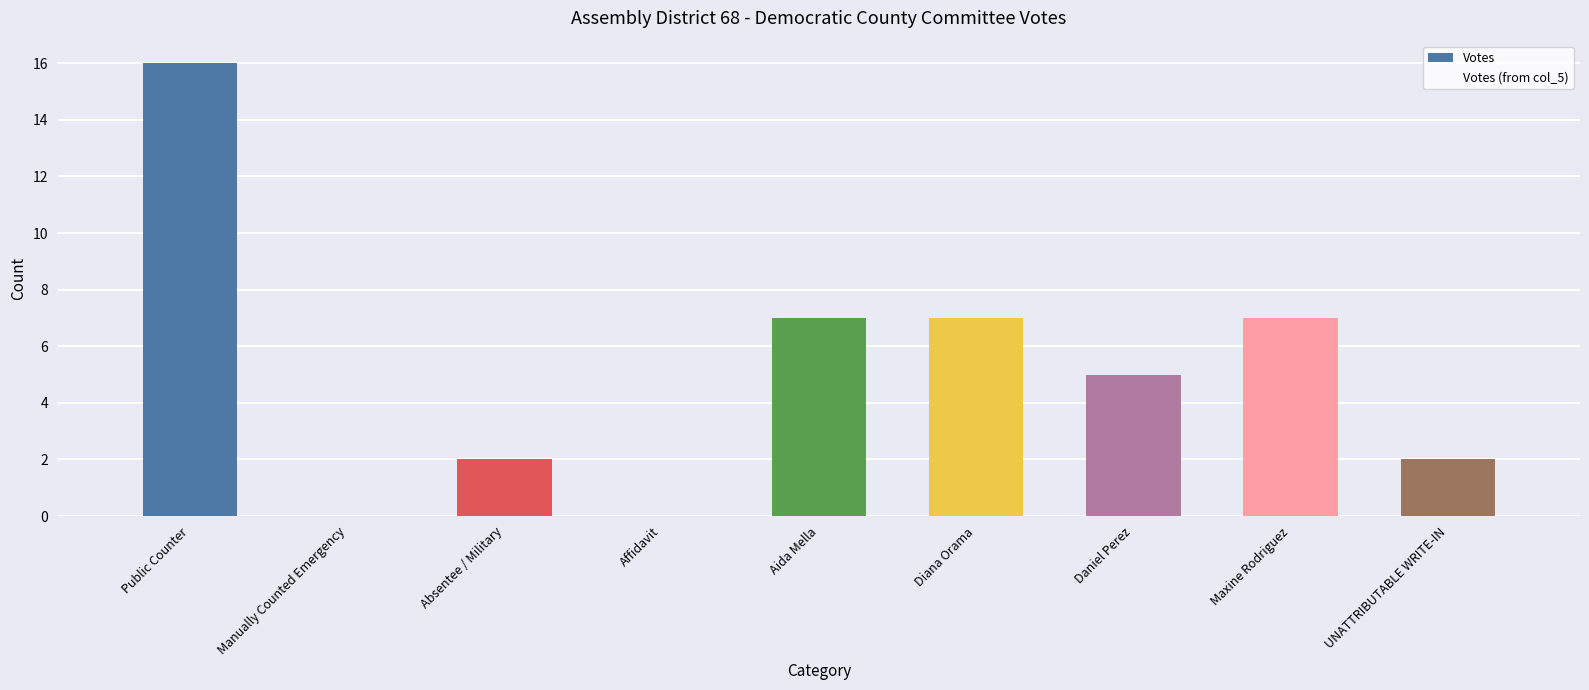

True or false: the data shows 7 at Diana Orama.

True